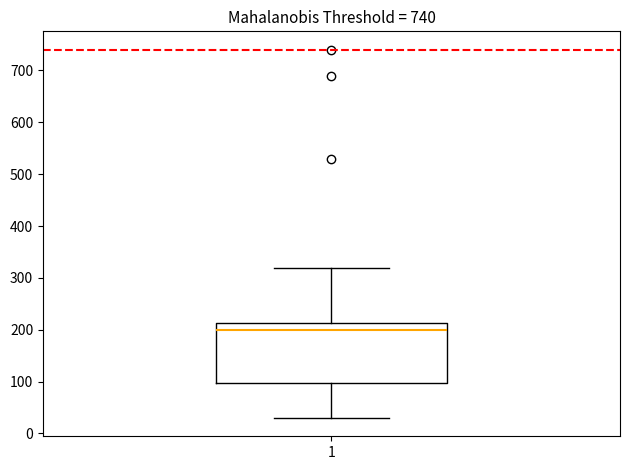

Read this box plot against the y-axis: the position of the median line, the range covered by the box, and the ends of both whiskers. The values are not printed on the chart, so give them approximately, as read against the axis.

median 200, box 100 to 210, whiskers 30 to 320